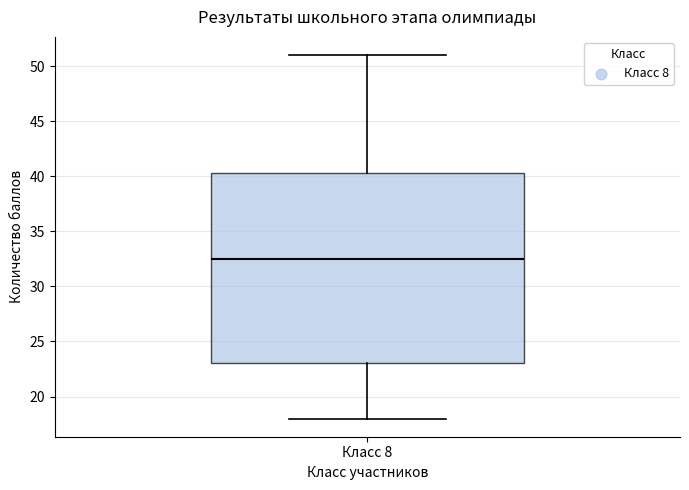

Read this box plot against the y-axis: the position of the median line, the range covered by the box, and the ends of both whiskers. The values are not printed on the chart, so give them approximately, as read against the axis.

median 32.5, box 23.0 to 40.5, whiskers 18.0 to 51.0